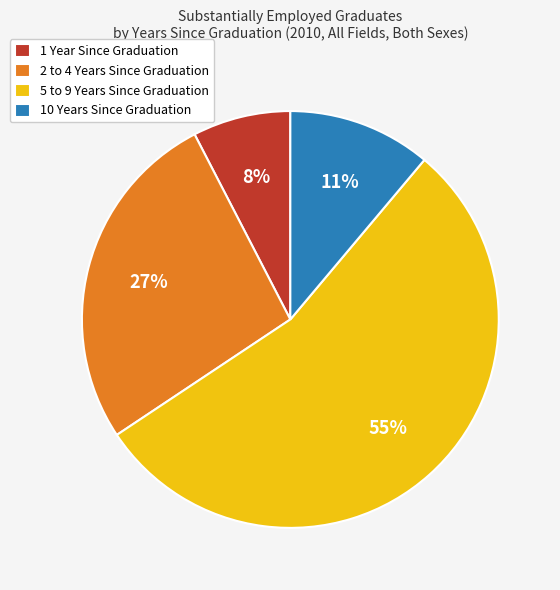

To the nearest percent, what portion does 10 Years Since Graduation represent?

11%